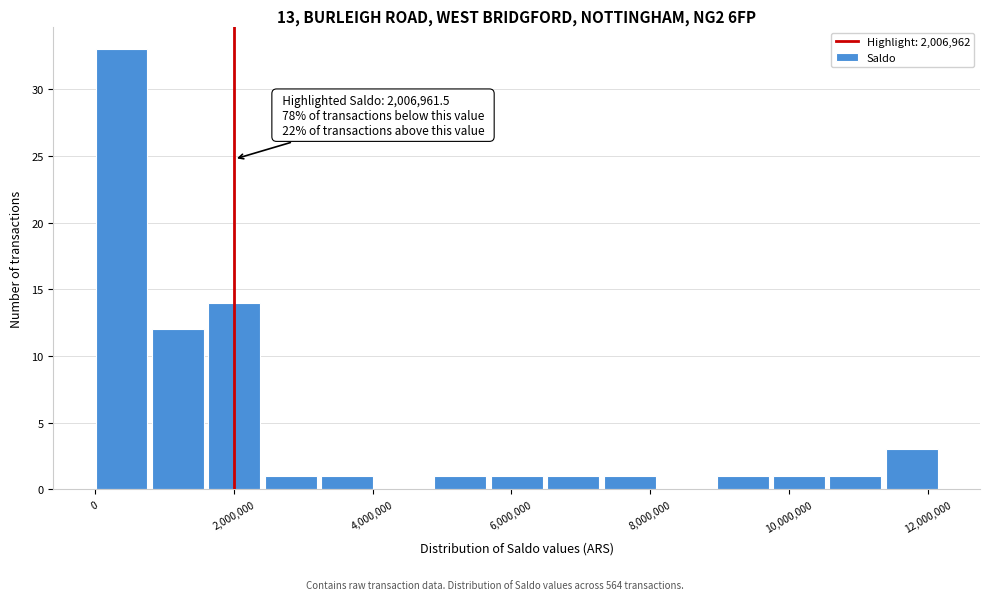

Over which range of the x-axis is the bar tallest?

0 to 800000